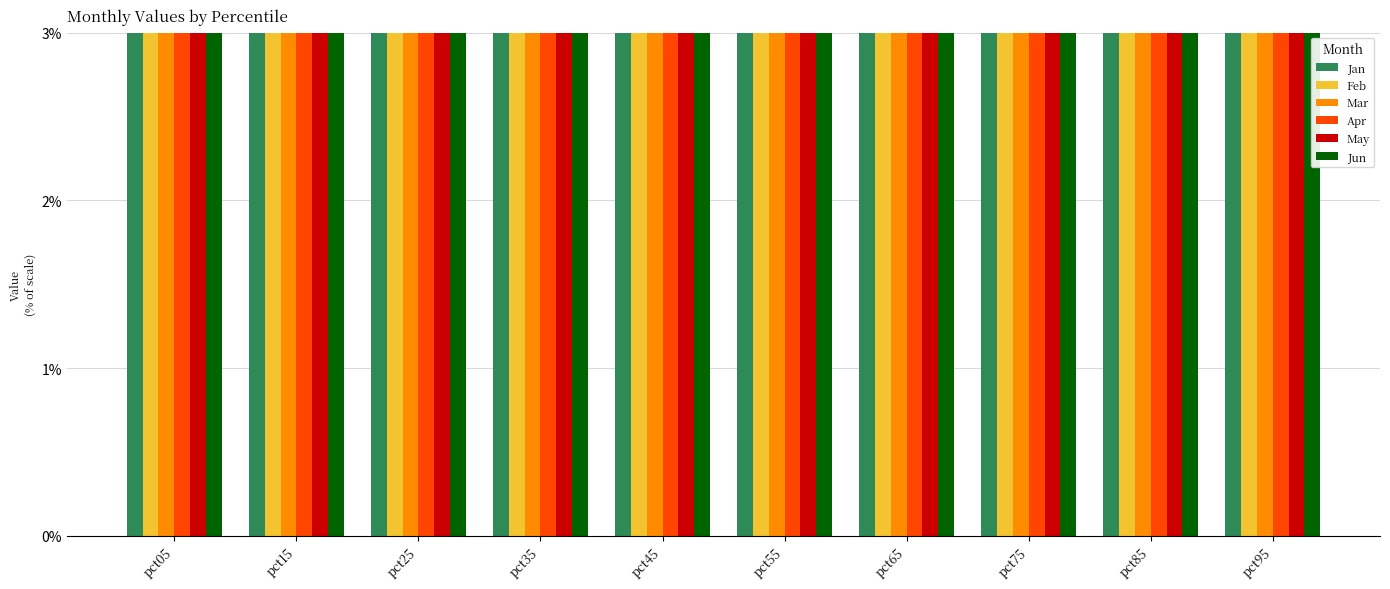

How many bars are there in total?

60